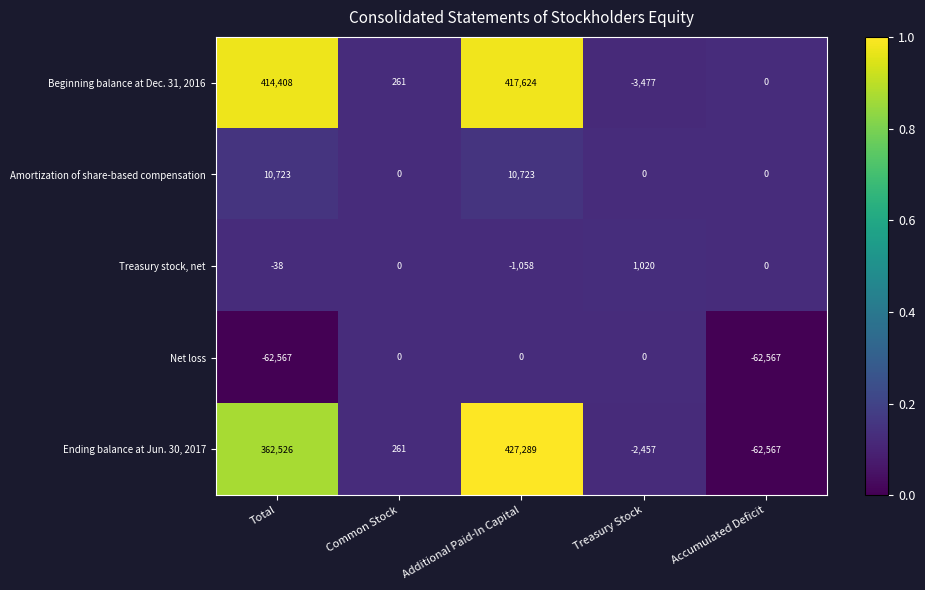

At which label is Treasury stock, net closest to -19?

Total